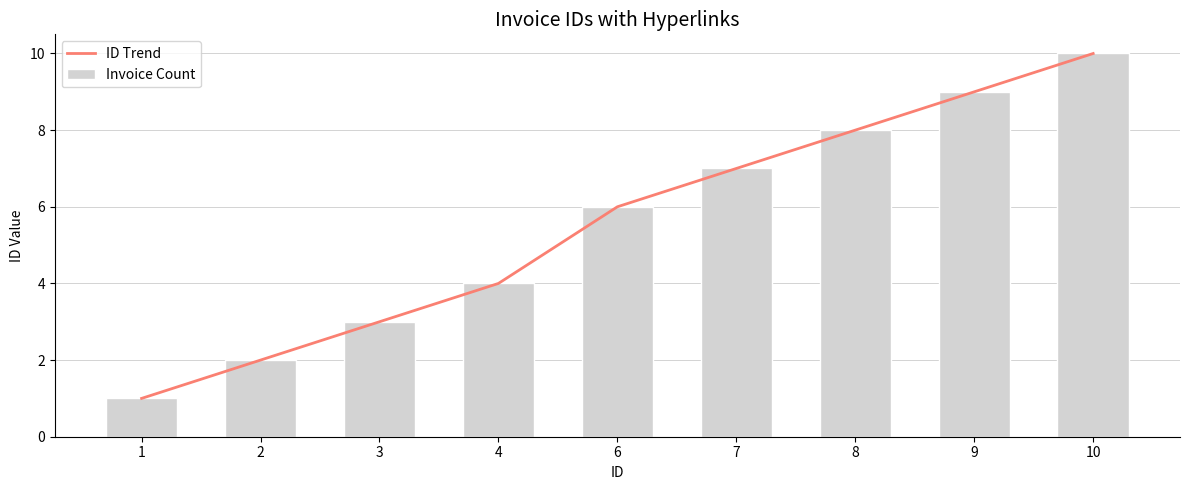

What is the total value across all series at 10?

20